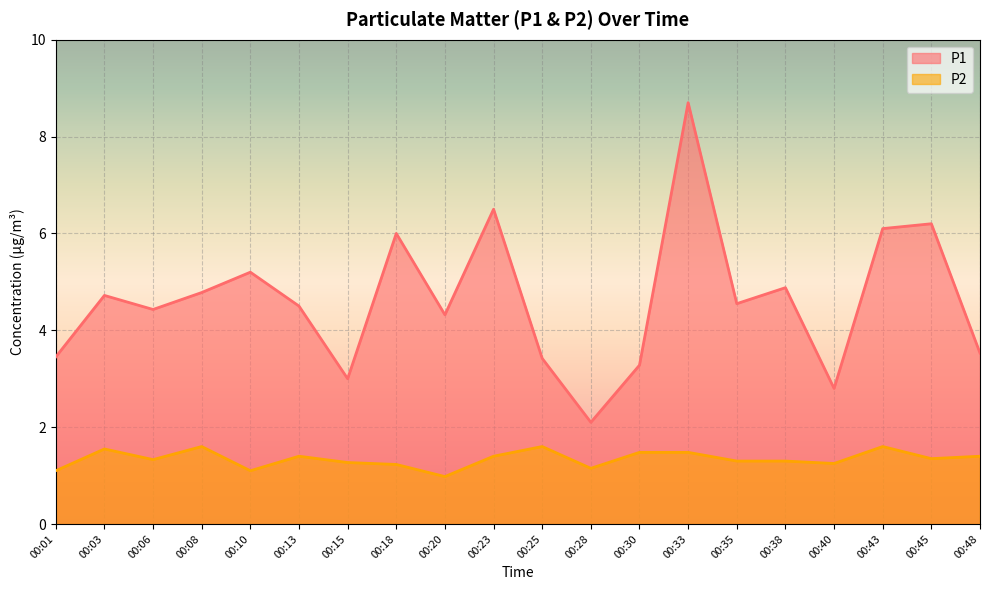

Which category has the lowest value in the P1 series?

00:28